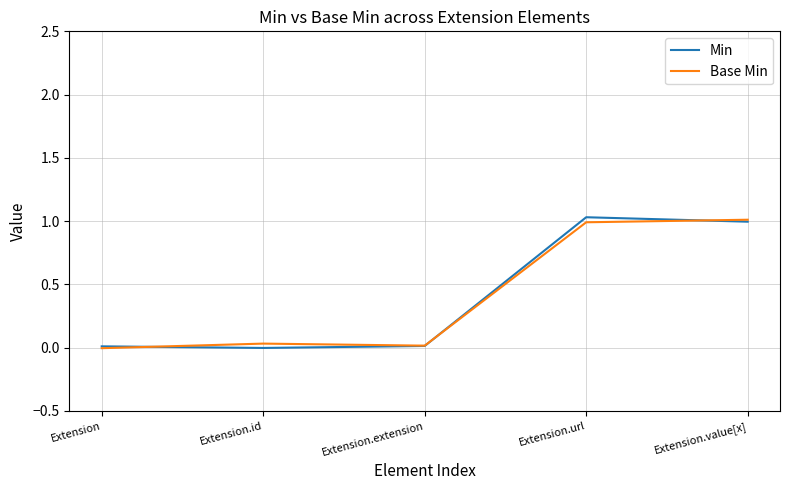

The Base Min series shows -0.0 at Extension. True or false?

True